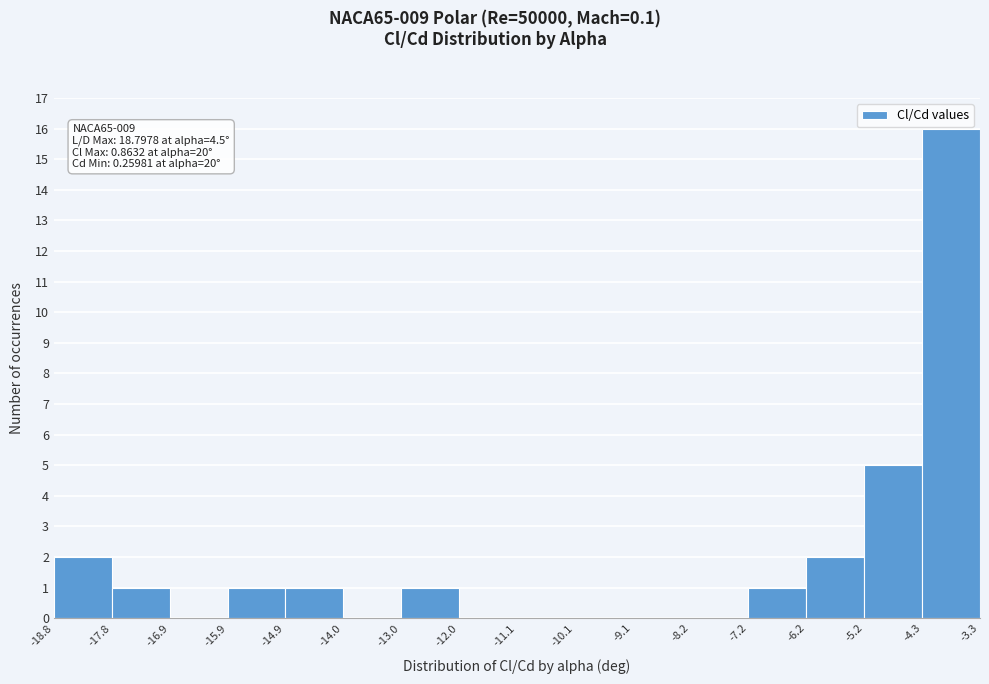

Which range on the x-axis has the tallest bar?

-4.3 to -3.3